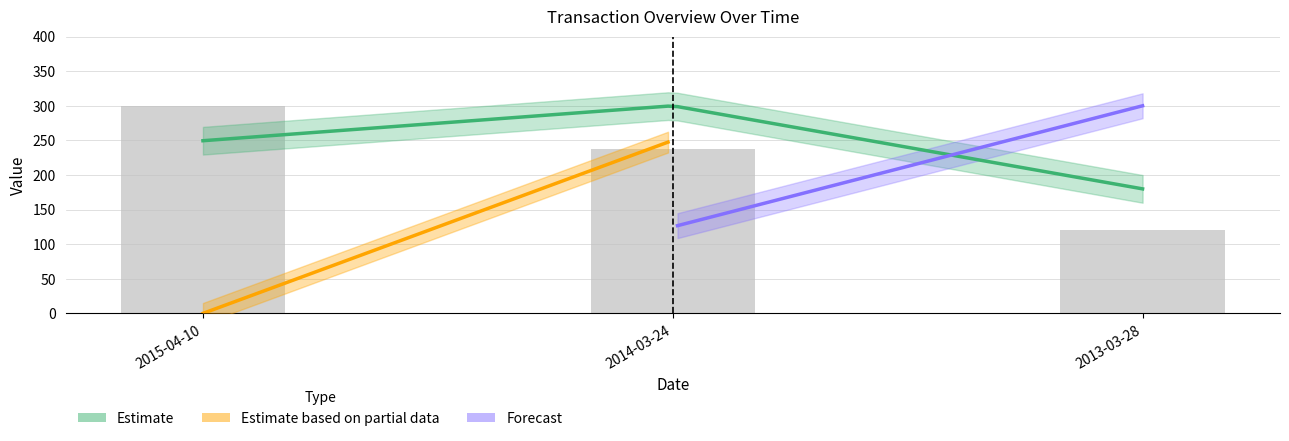

List the labels in order of value, largest first.

2015-04-10, 2014-03-24, 2013-03-28